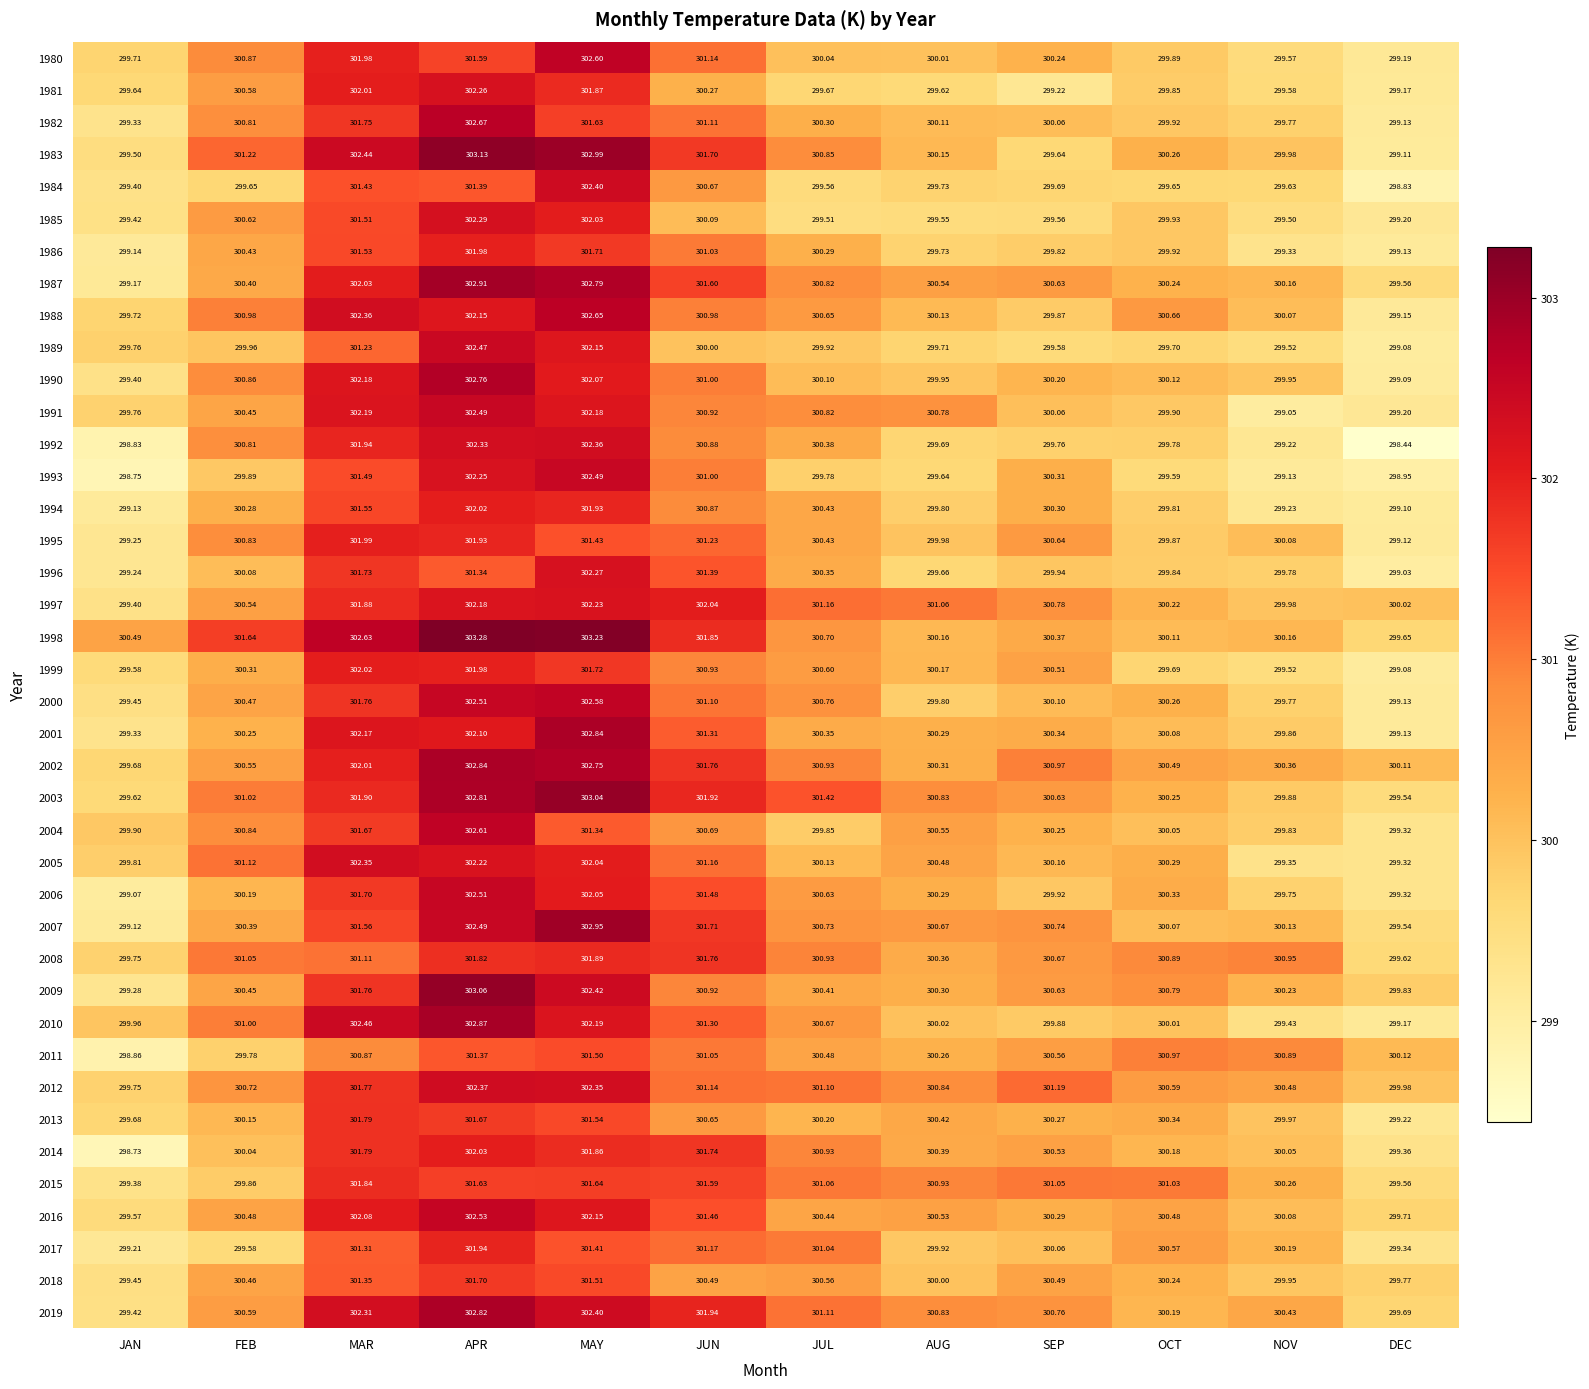

At which category is the sum across all series the highest?

APR